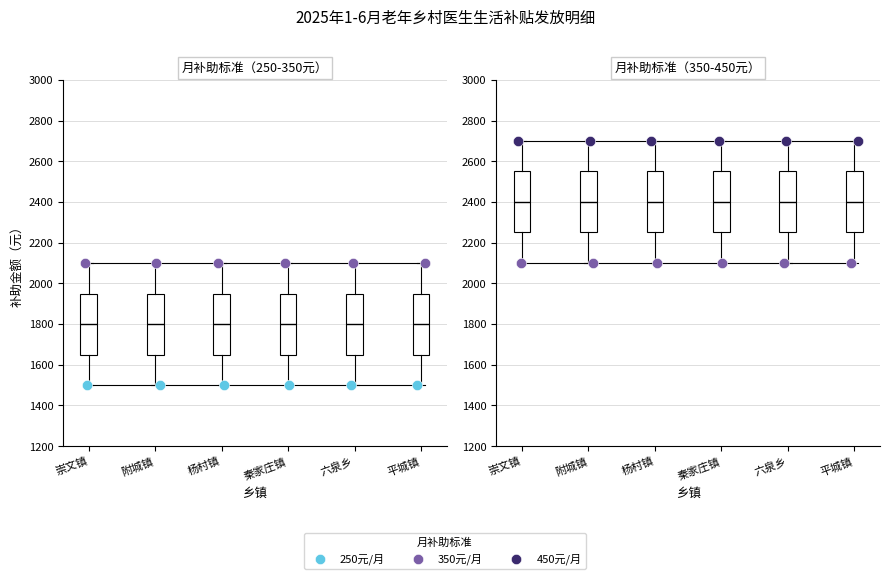

Is the value of 350元/月 at 崇文镇 greater than the value of 250元/月 at 六泉乡?

Yes